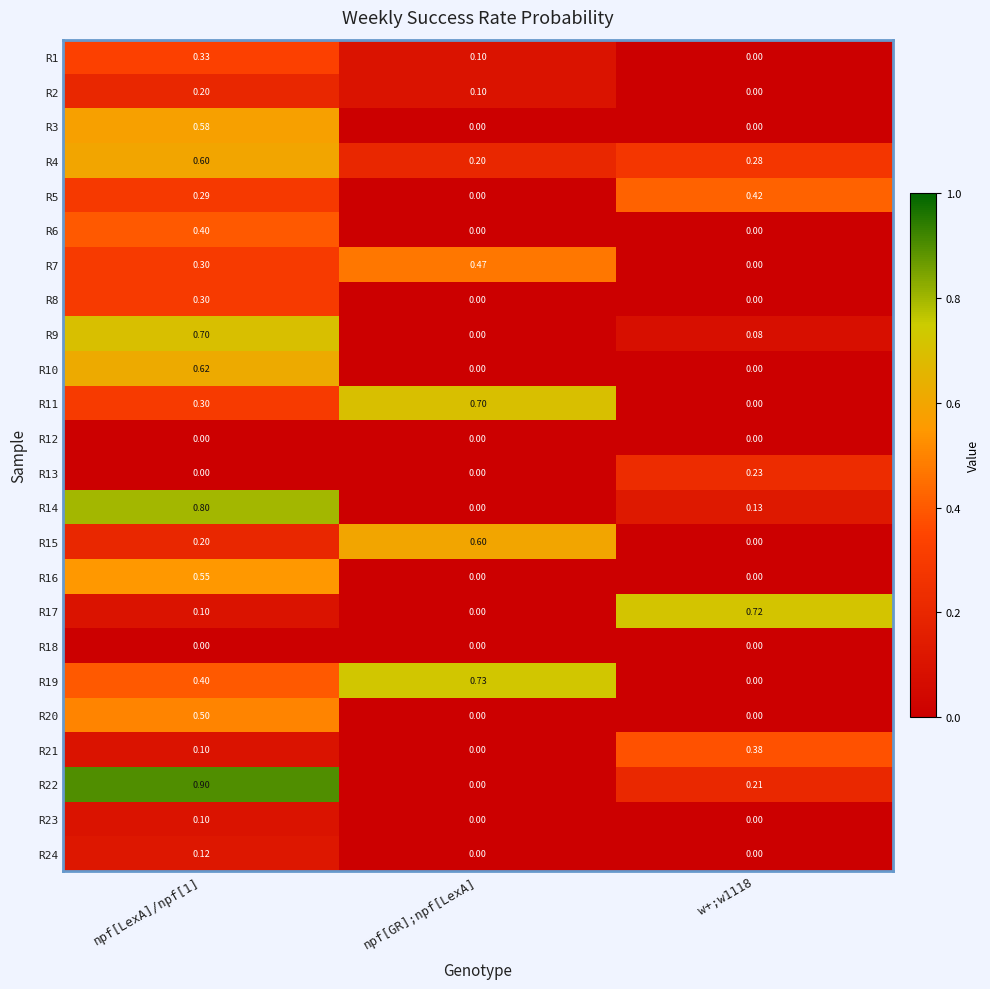

At how many categories does at least one series exceed 0?

3